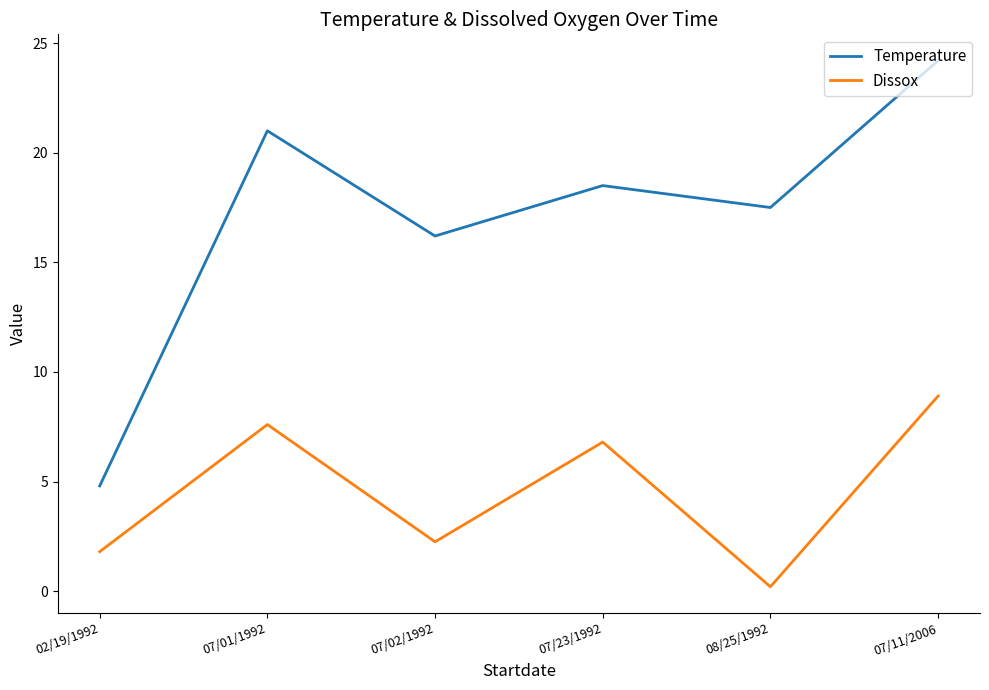

True or false: Dissox and Temperature cross at least once.

False